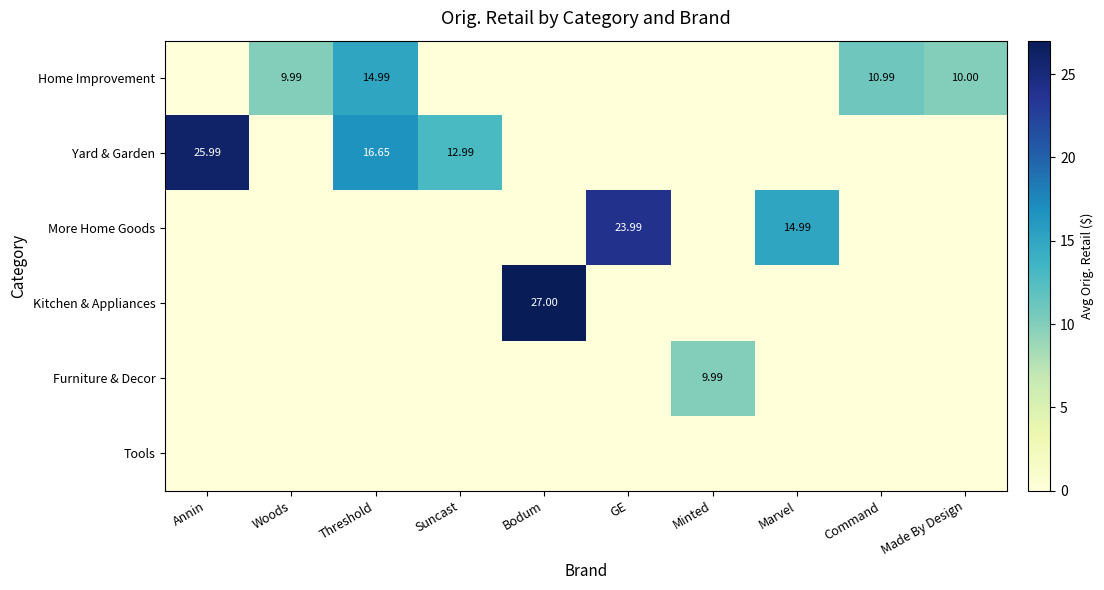

True or false: Home Improvement has a value of -10.3 at Annin.

False